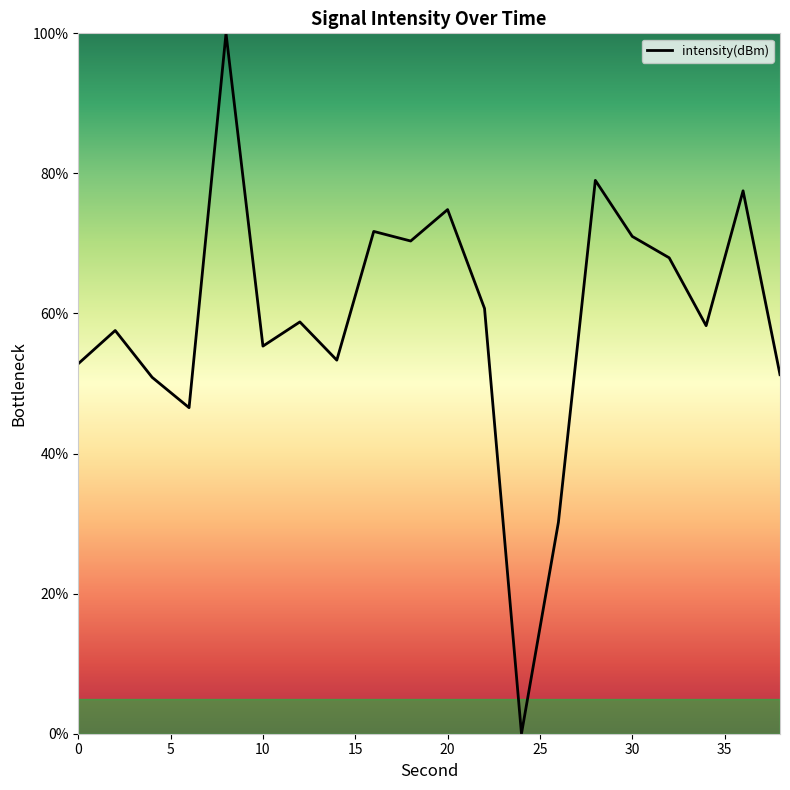

What is the maximum value shown in the chart?

100.0